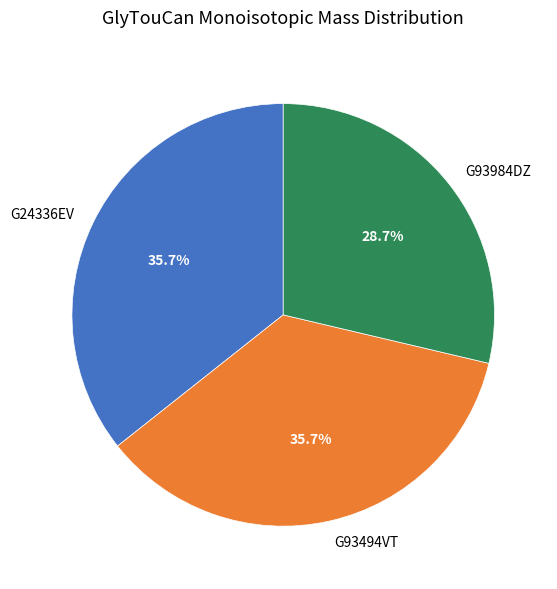

What percentage is the G24336EV slice, to the nearest percent?

36%